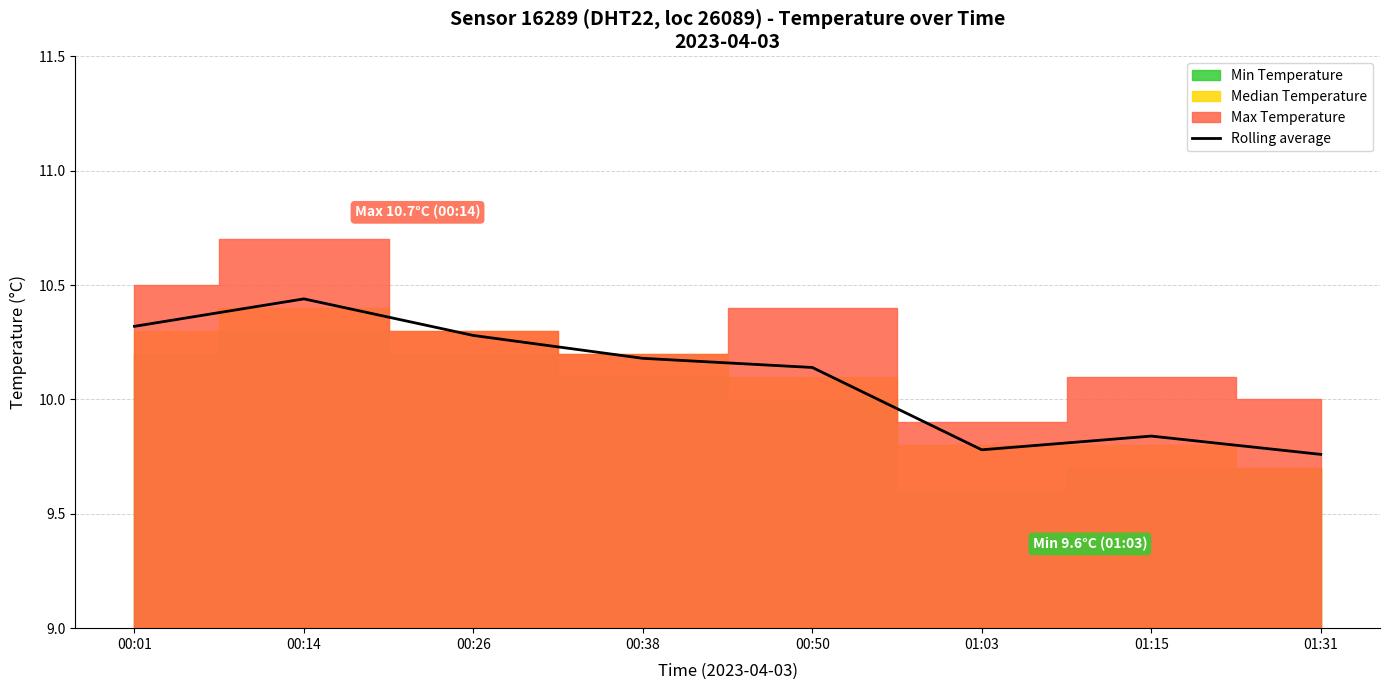

How many values are below 10?

3